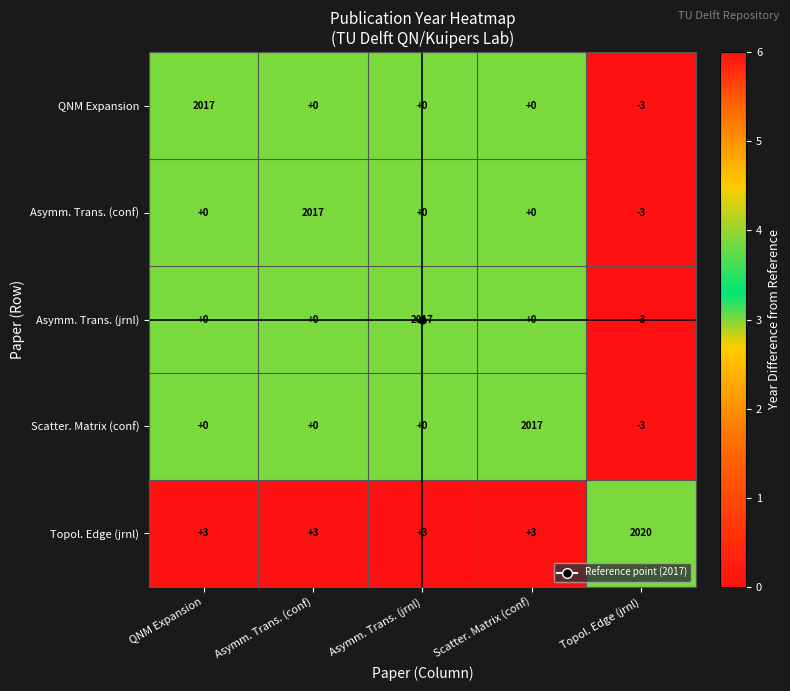

True or false: Asymm. Trans. (conf) has a value of 3079 at Asymm. Trans. (conf).

False